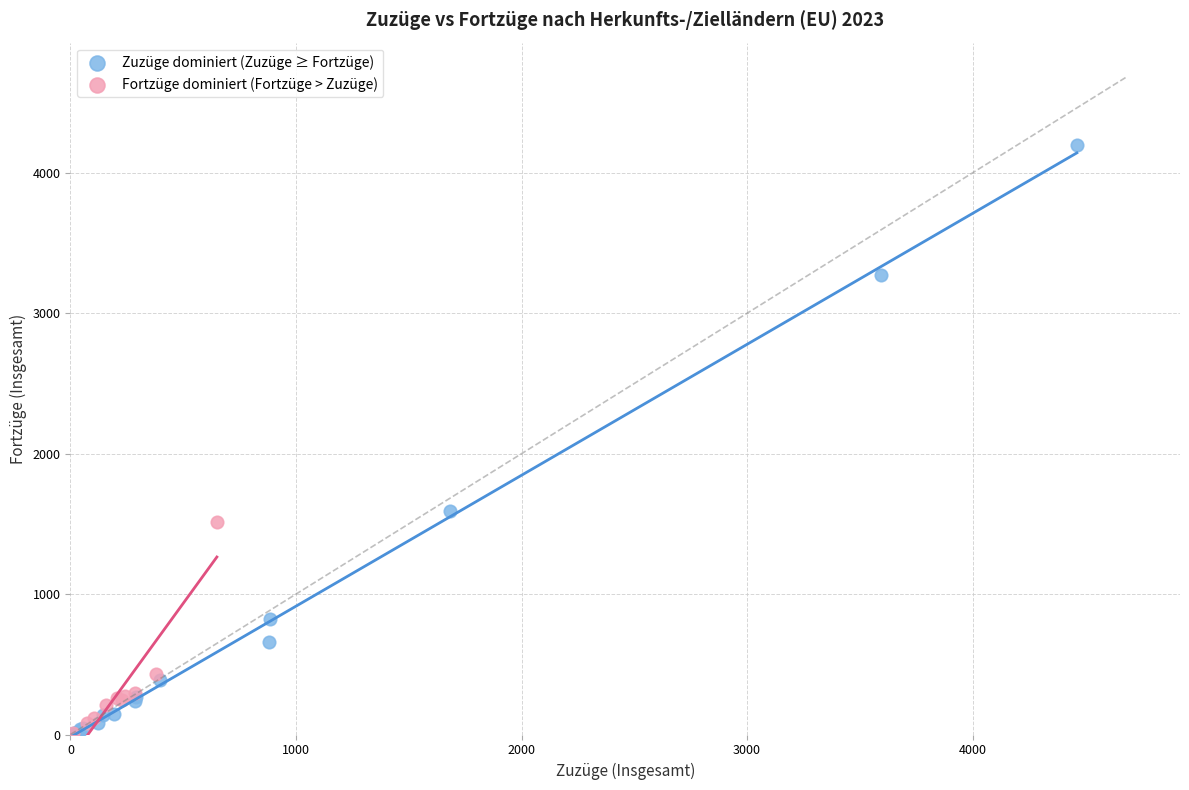

Which series has the largest Y range (max minus min)?

Zuzüge dominiert (Zuzüge ≥ Fortzüge)